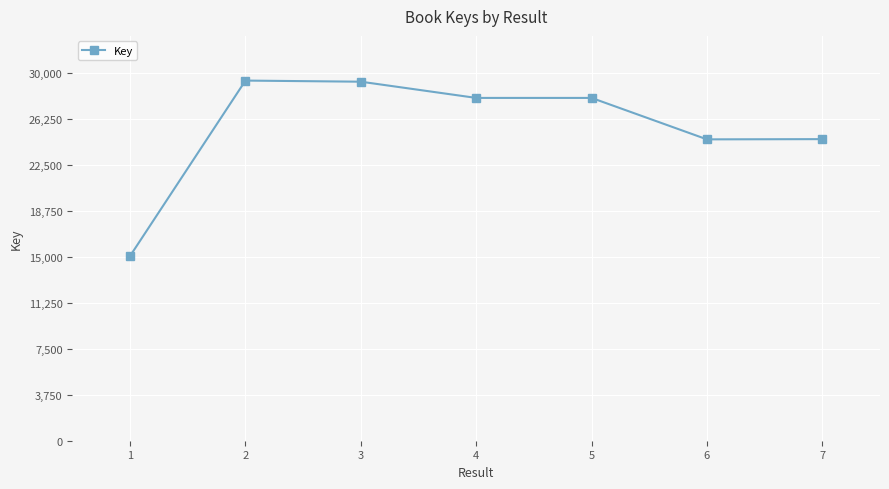

Rank the categories by value from highest to lowest.

2, 3, 5, 4, 7, 6, 1